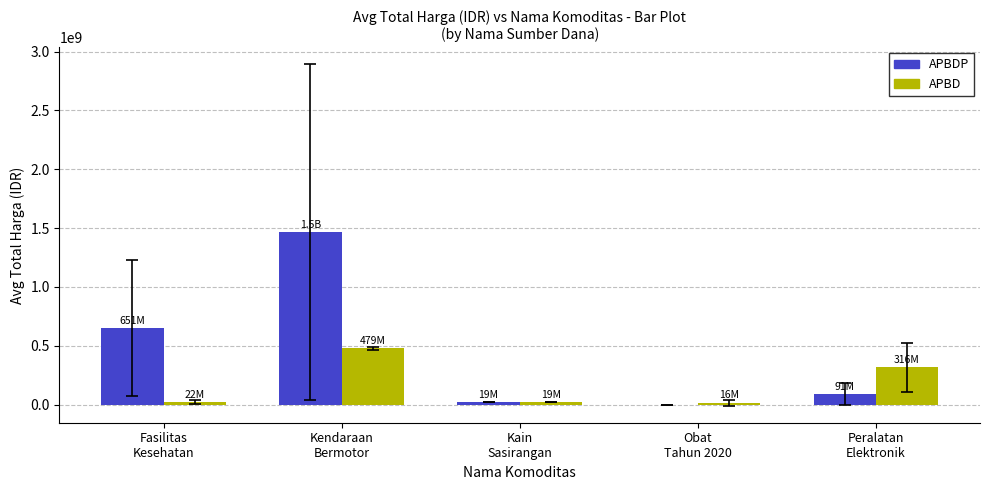

What is the sum of all APBDP values?

2226635430